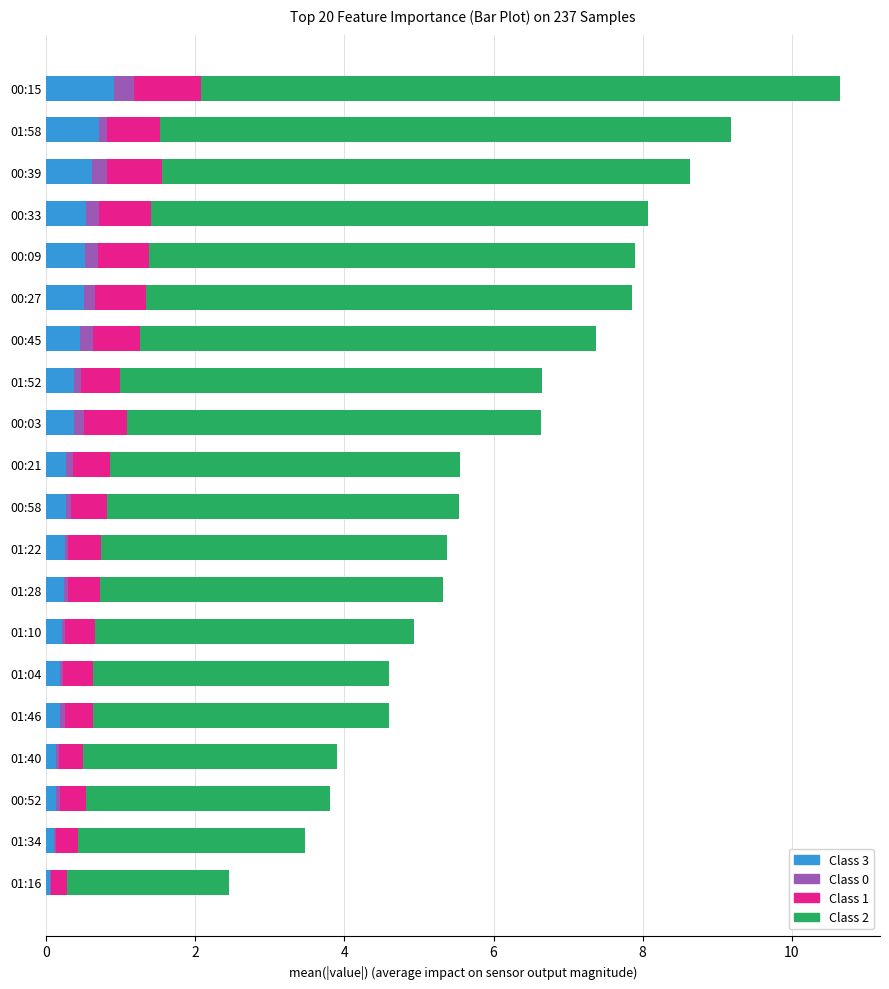

At which category is the sum across all series the highest?

00:15